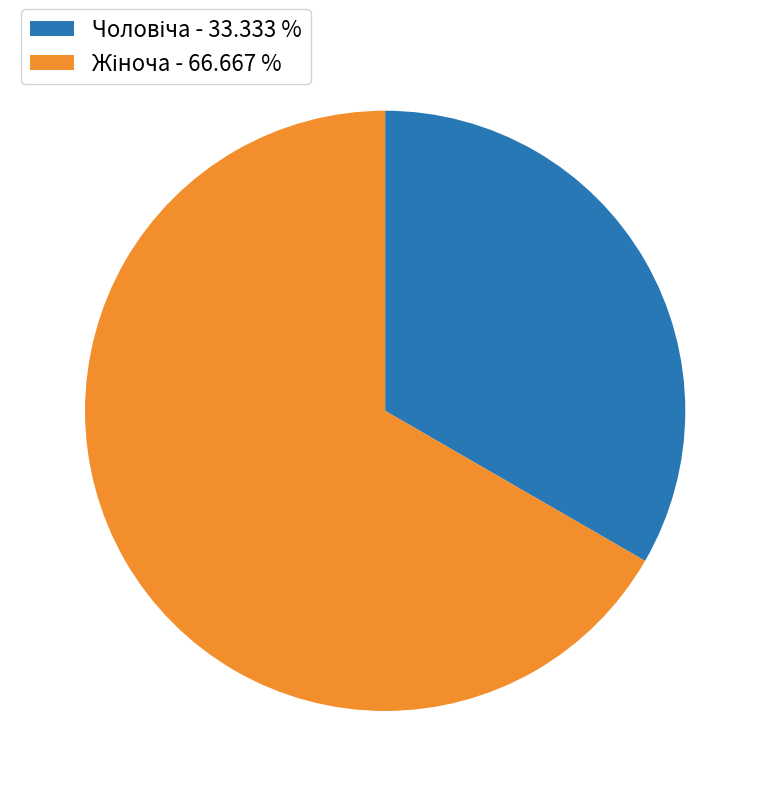

Count the number of slices in the pie.

2